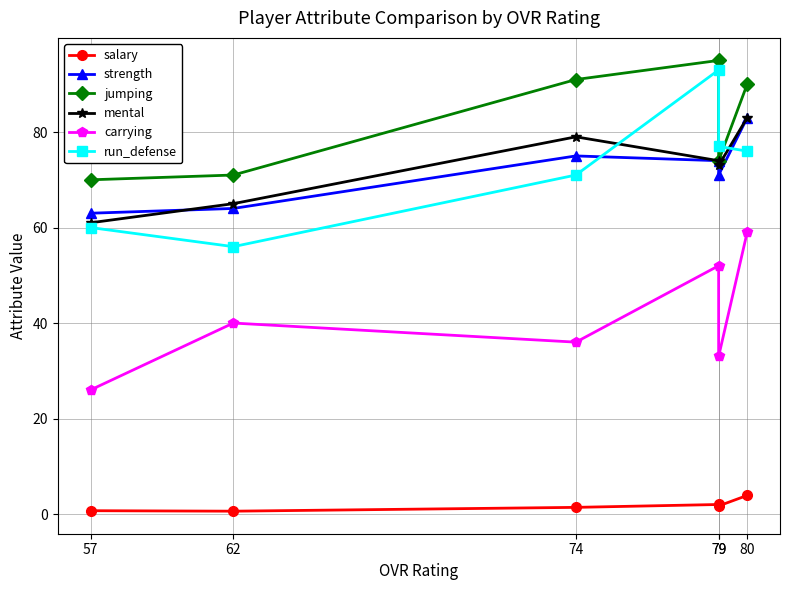

The value of carrying at 57 is 26.0. True or false?

True